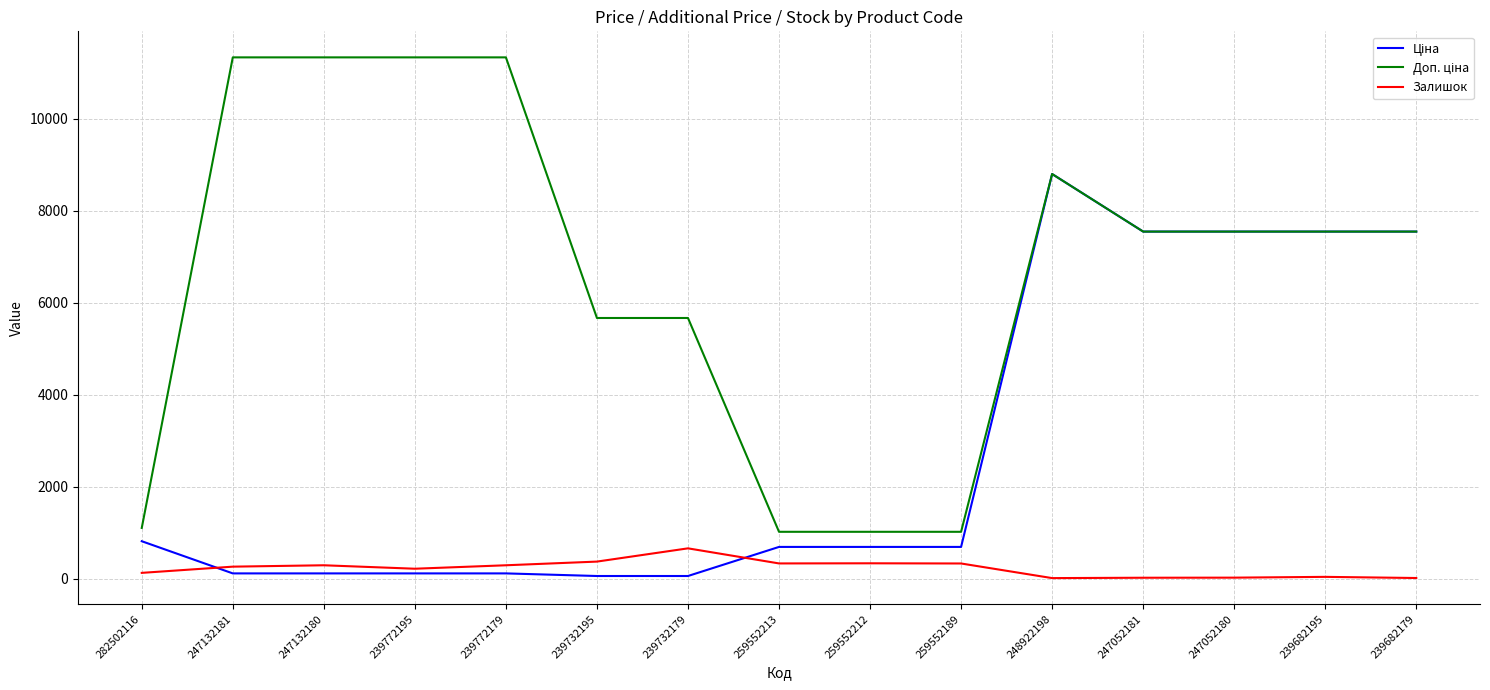

The Залишок series shows 21.0 at 247052180. True or false?

True